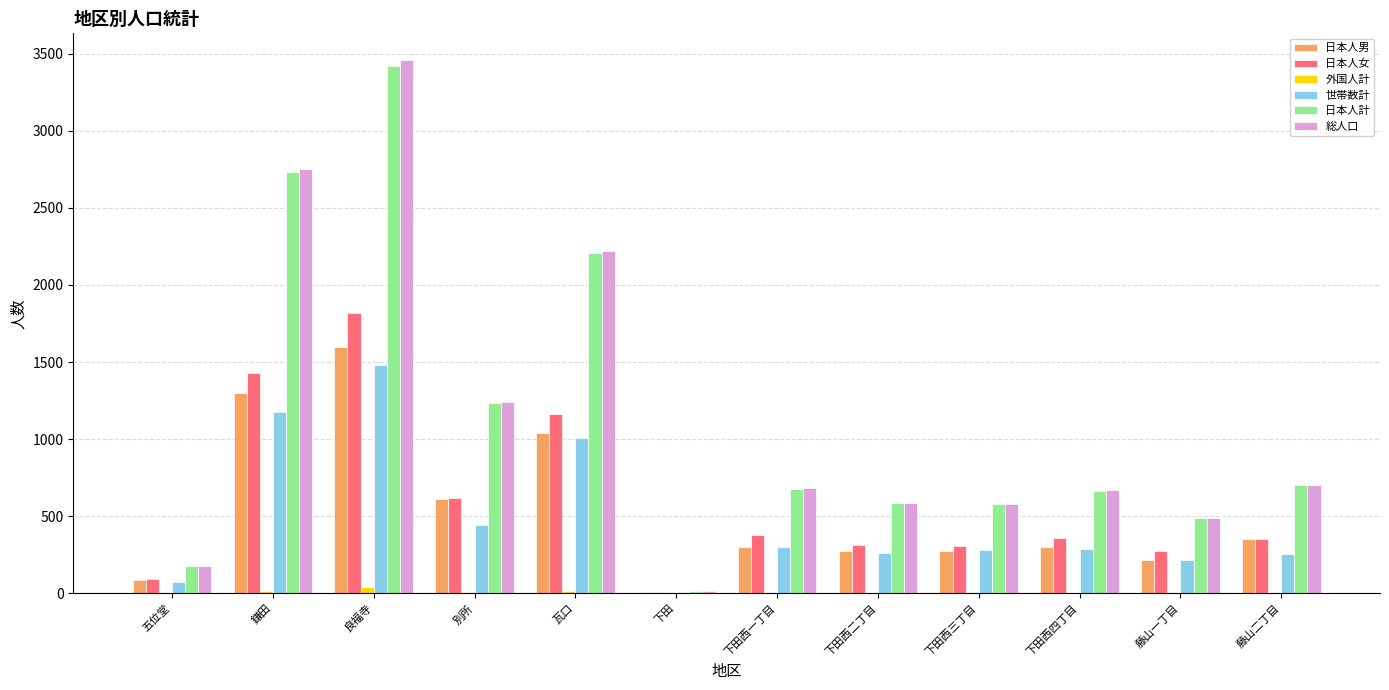

What is the total value across all series at 下田西二丁目?

2030